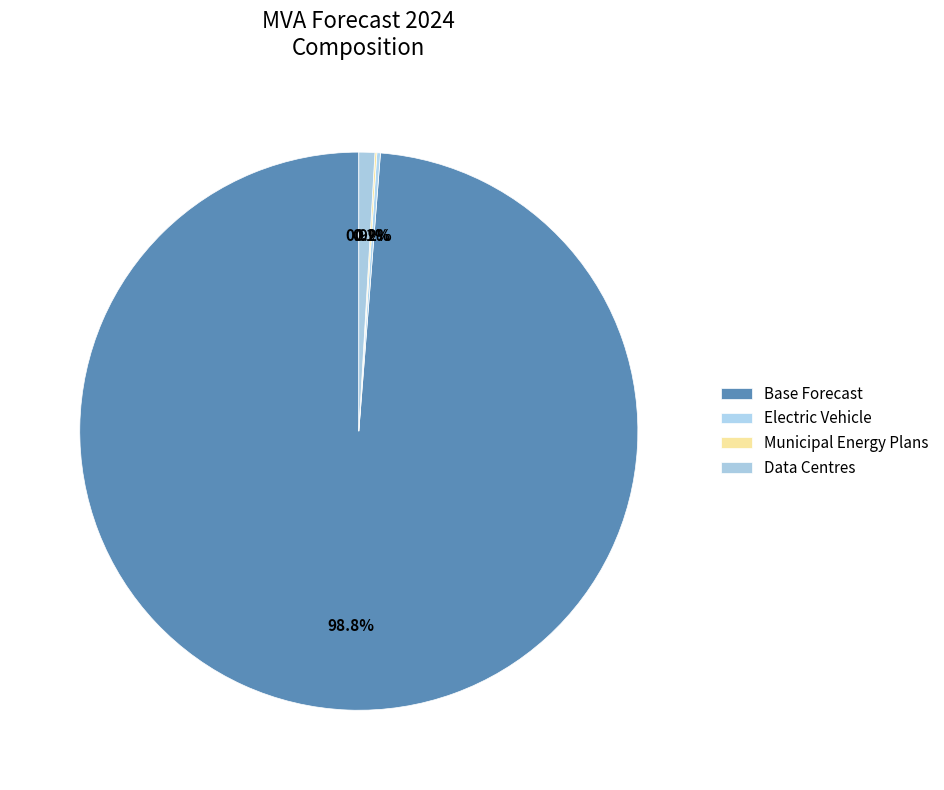

What is the largest slice in the pie chart?

Base Forecast